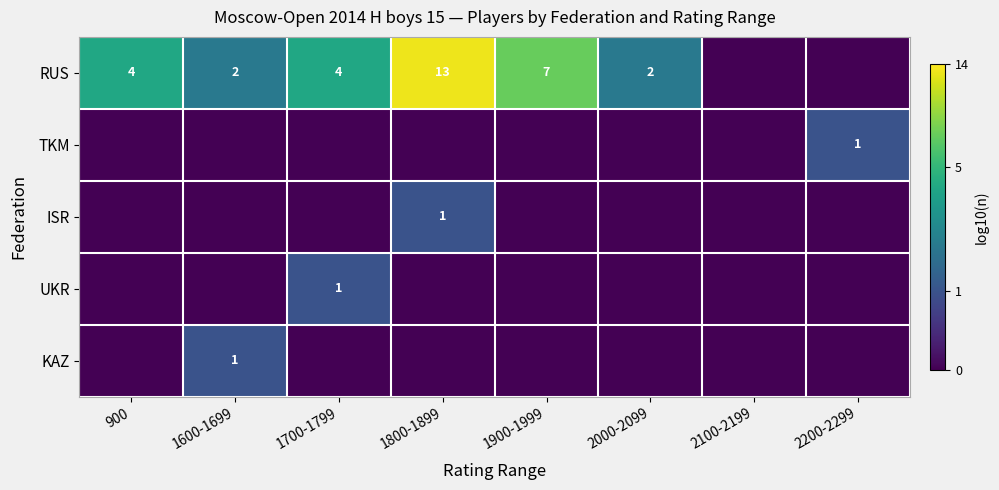

True or false: RUS has a value of 3 at 1900-1999.

False